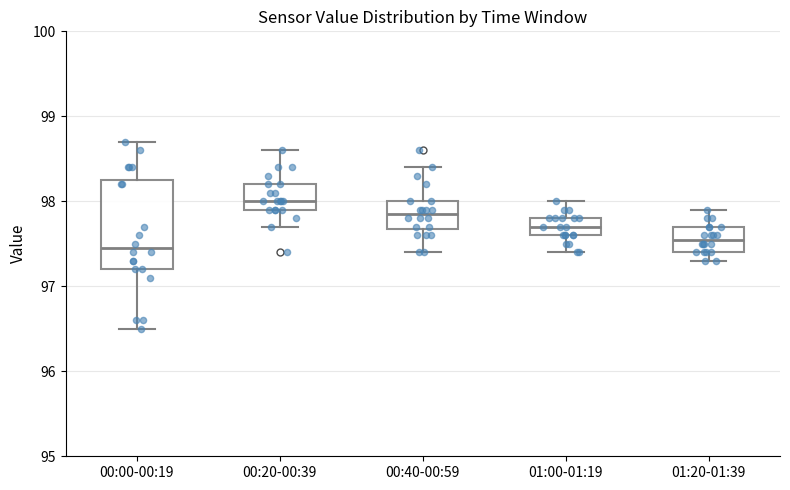

Which box is the tallest, from its lower edge to its upper edge?

00:00-00:19